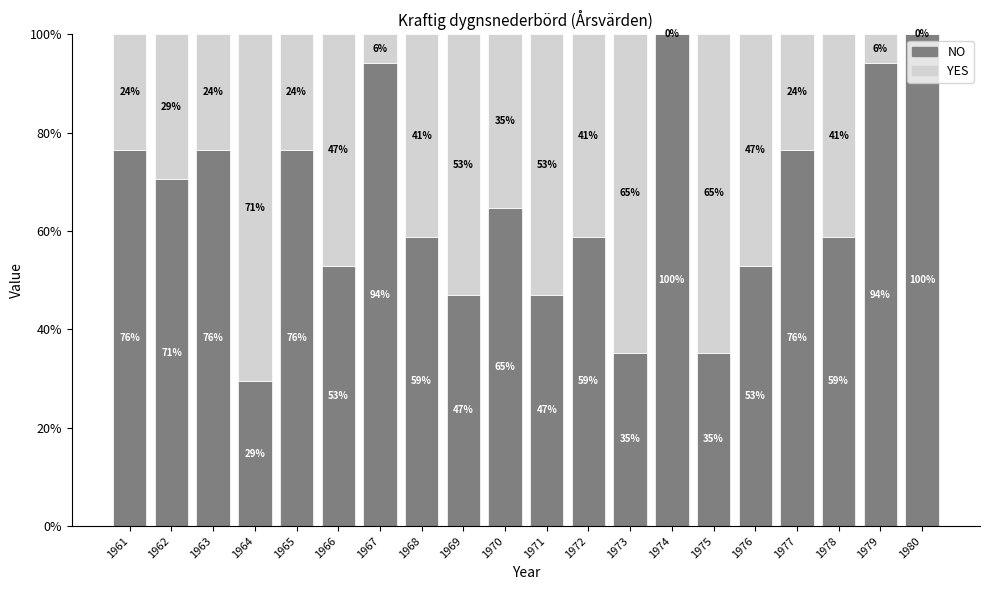

What is the total value across all series at 1961?

100.0